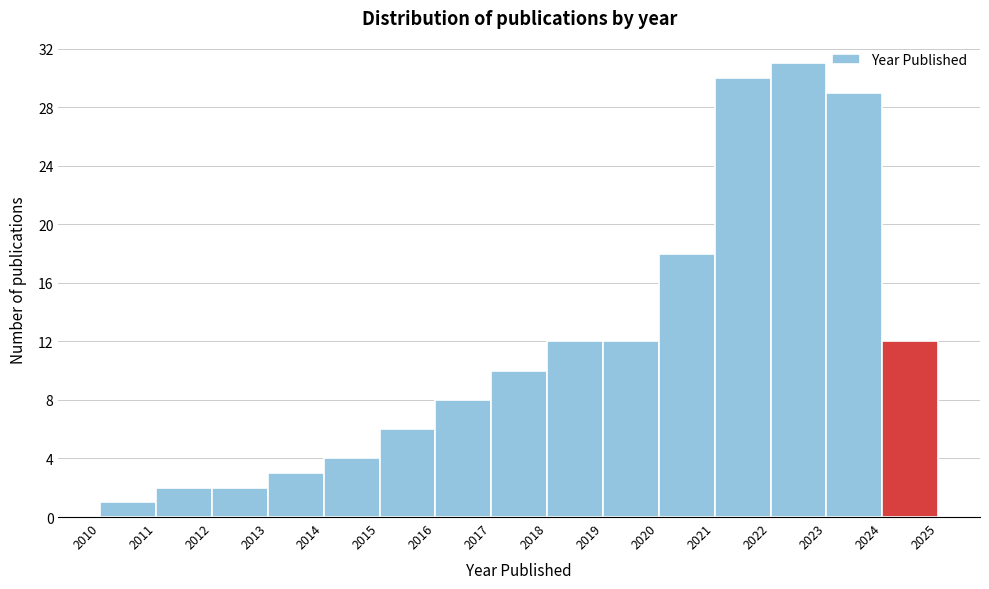

How tall is the bar that spans 2014 to 2015 on the x-axis? The values are not printed on the chart, so give them approximately, as read against the axis.

4